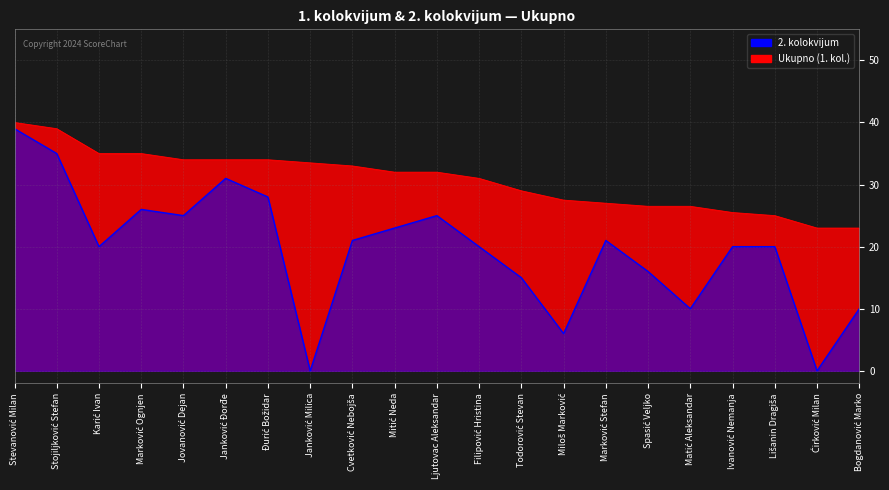

What is the value of the Ukupno (1. kol.) point at the 14th from the left?

27.5